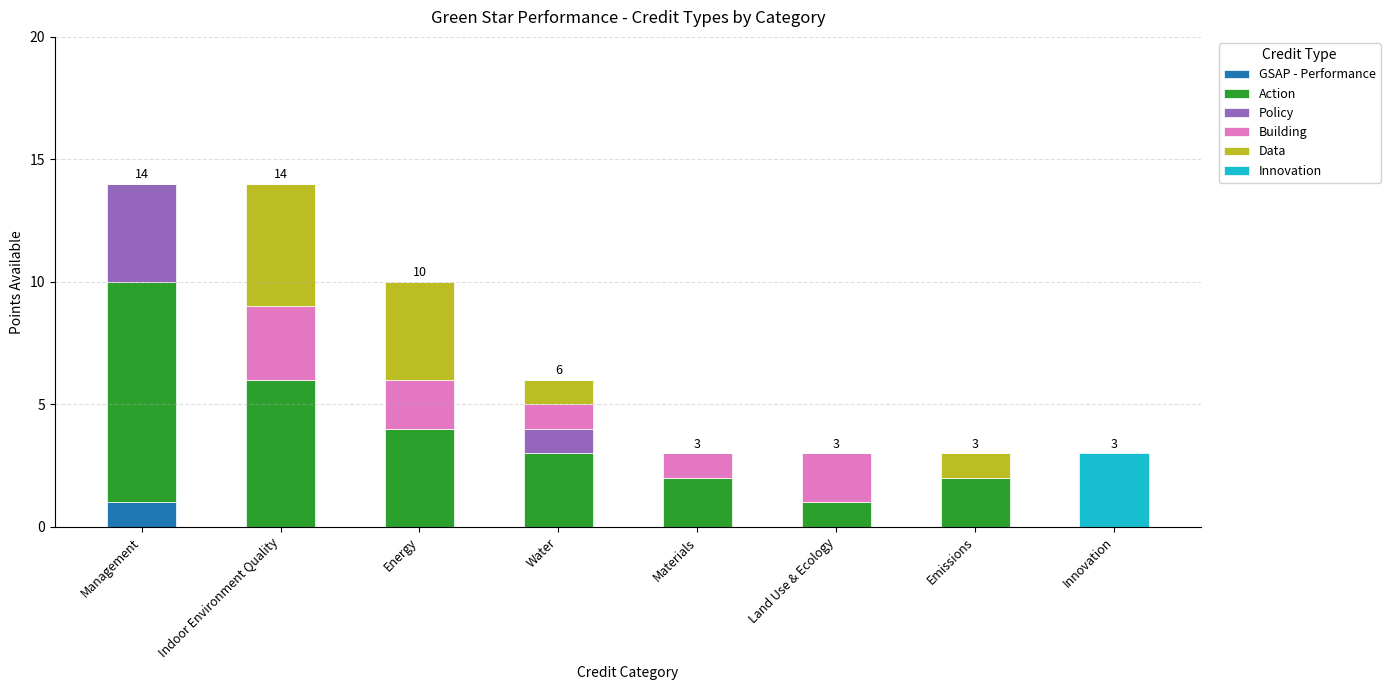

The value of GSAP - Performance at Land Use & Ecology is 0. True or false?

True